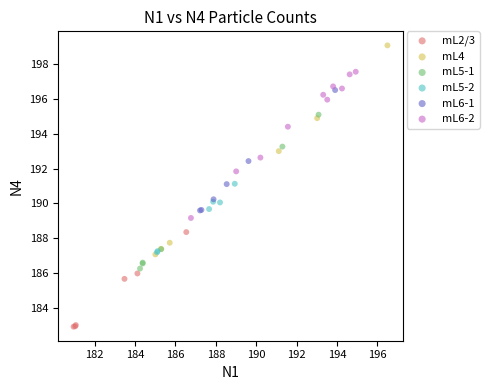

Which series has the largest Y range (max minus min)?

mL4